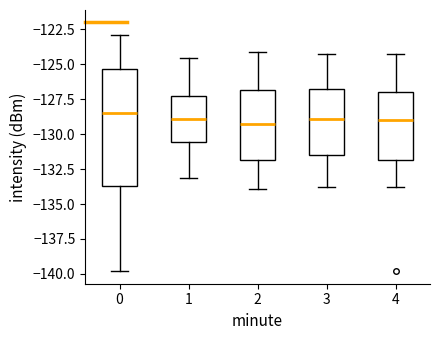

Reading left to right, transcribe this box plot: for each box, give where its median line is, the range the box spans, and where its two whiskers end, as read against the y-axis. The values are not printed on the chart, so give them approximately, as read against the axis.

0: median -128.5, box -133.5 to -125.5, whiskers -140.0 to -123.0
1: median -129.0, box -130.5 to -127.5, whiskers -133.0 to -124.5
2: median -129.5, box -132.0 to -127.0, whiskers -134.0 to -124.0
3: median -129.0, box -131.5 to -127.0, whiskers -134.0 to -124.0
4: median -129.0, box -132.0 to -127.0, whiskers -134.0 to -124.0